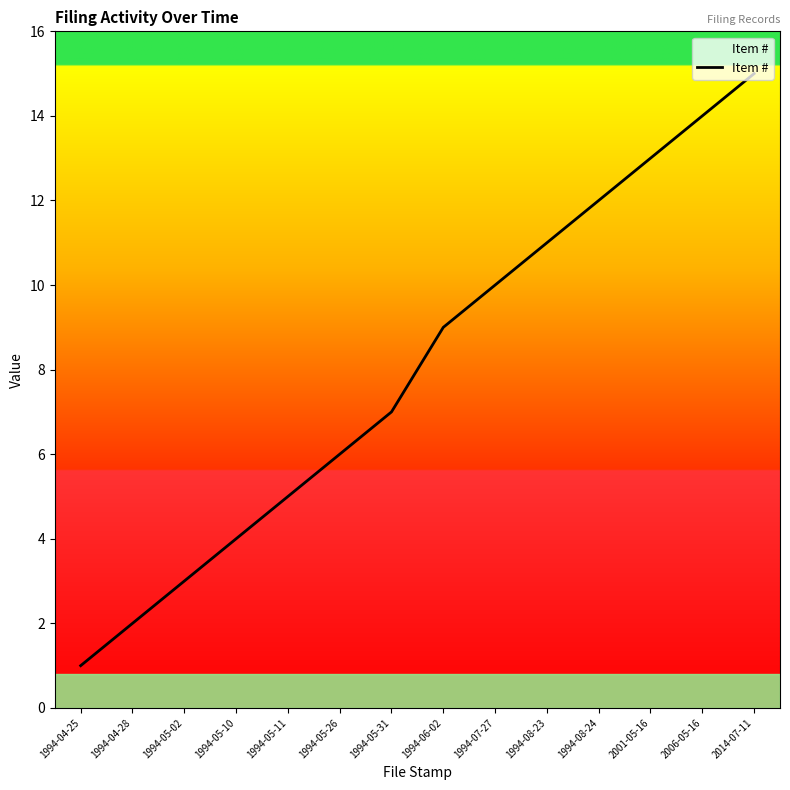

Reading left to right, extract all data points from this chart.

1994-04-25=1	1994-04-28=2	1994-05-02=3	1994-05-10=4	1994-05-11=5	1994-05-26=6	1994-05-31=7	1994-06-02=9	1994-07-27=10	1994-08-23=11	1994-08-24=12	2001-05-16=13	2006-05-16=14	2014-07-11=15